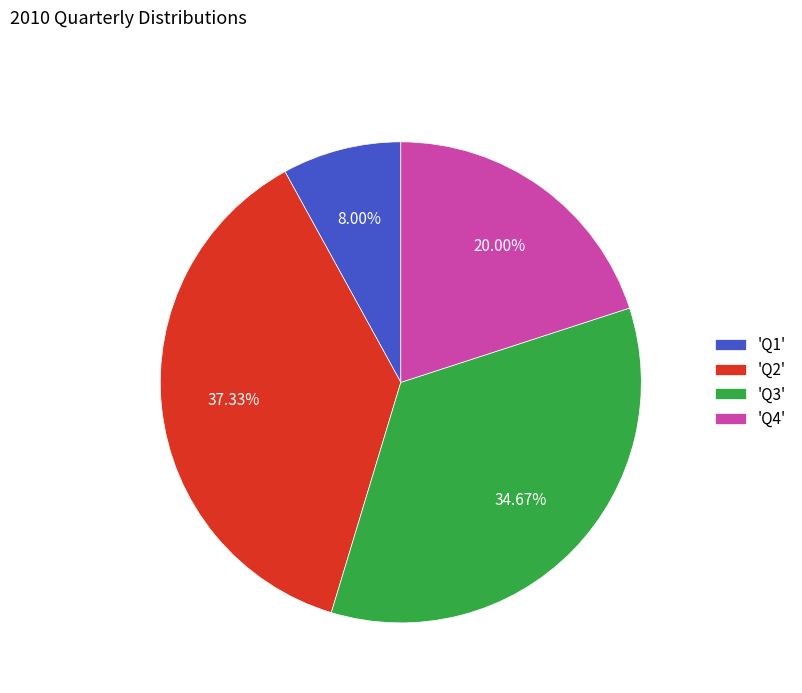

Do 'Q2' and 'Q4' together represent more than half of the pie?

Yes